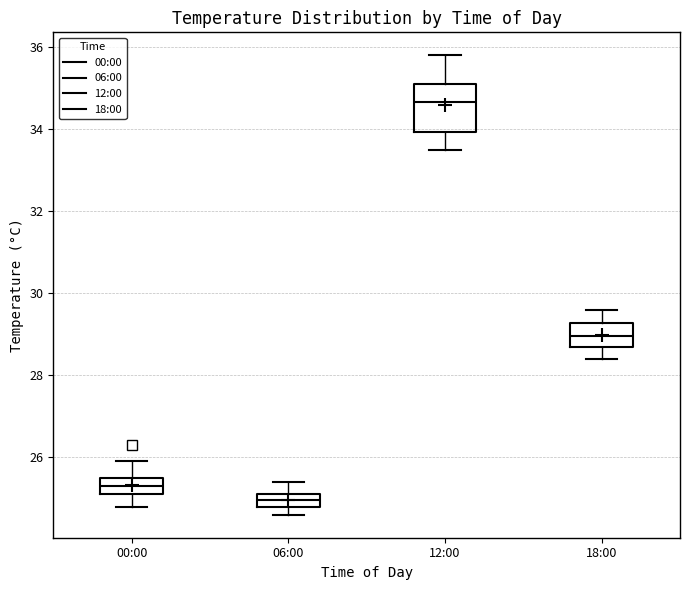

Reading left to right, read every box against the y-axis: the position of its median line, the range the box covers, and the ends of its whiskers. The values are not printed on the chart, so give them approximately, as read against the axis.

00:00: median 25.4, box 25.2 to 25.6, whiskers 24.8 to 26.0
06:00: median 25.0, box 24.8 to 25.2, whiskers 24.6 to 25.4
12:00: median 34.6, box 34.0 to 35.2, whiskers 33.6 to 35.8
18:00: median 29.0, box 28.8 to 29.2, whiskers 28.4 to 29.6